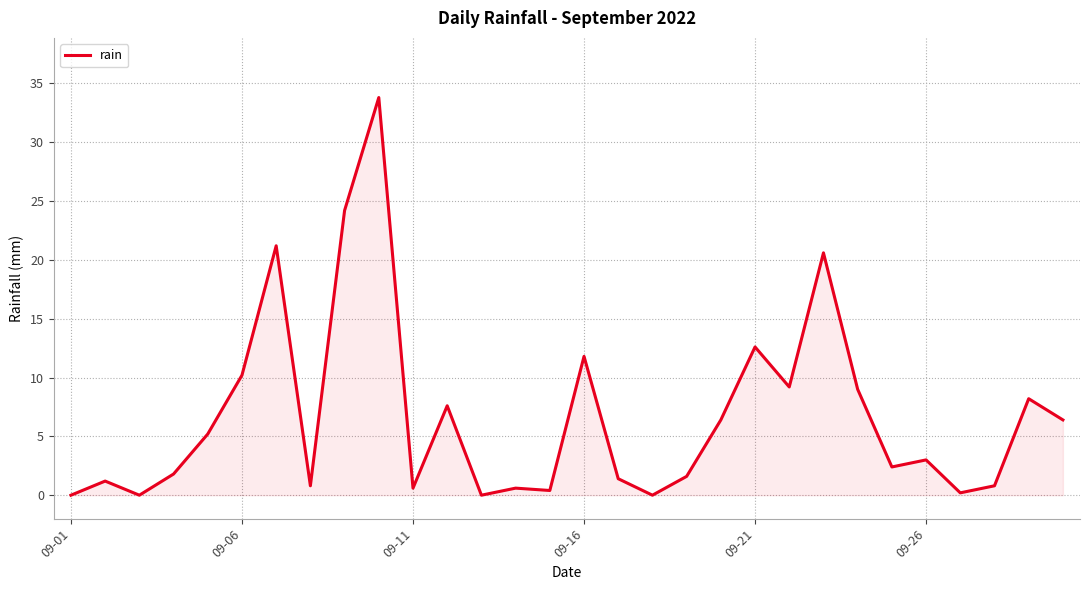

What is the difference between the maximum and minimum values?

33.8